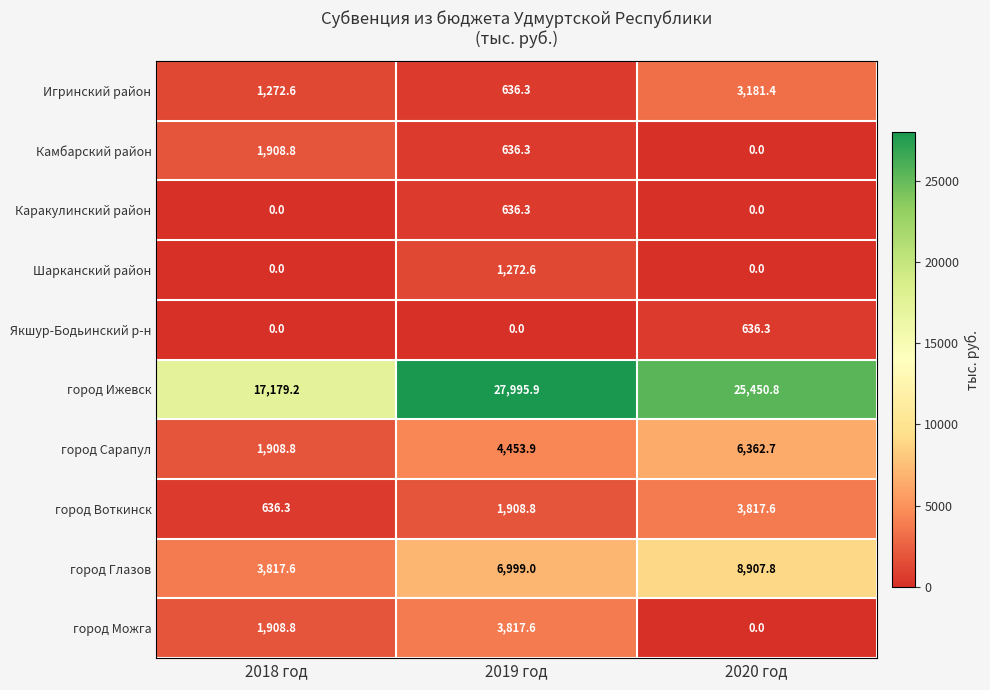

The город Ижевск series shows 17179.2 at 2018 год. True or false?

True